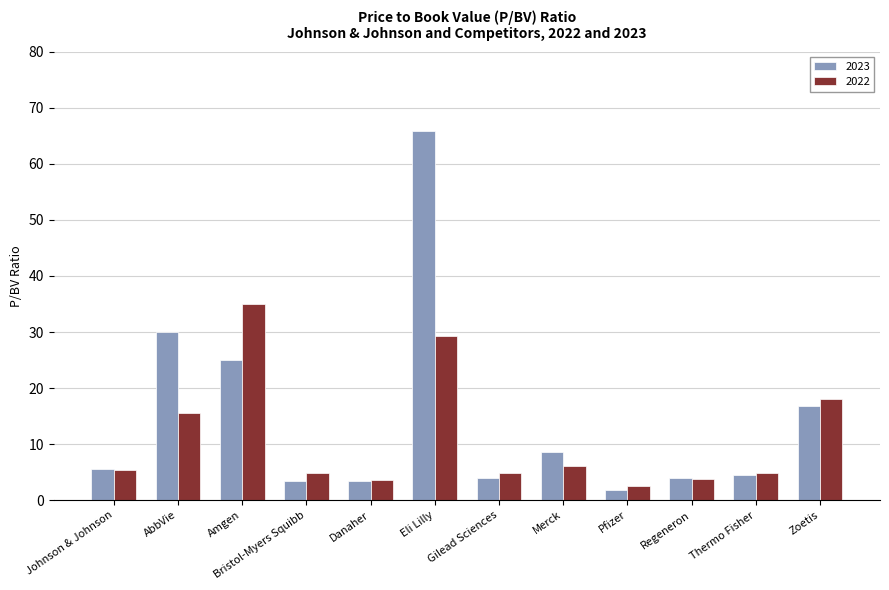

The value of 2022 at Thermo Fisher is 4.8. True or false?

True